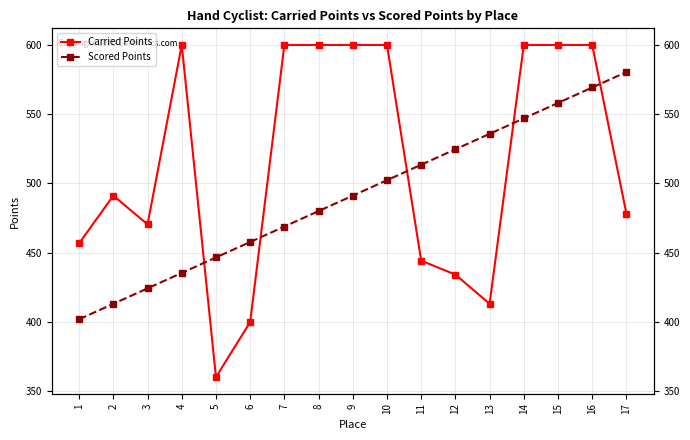

Which label corresponds to the smallest value in the chart?

5